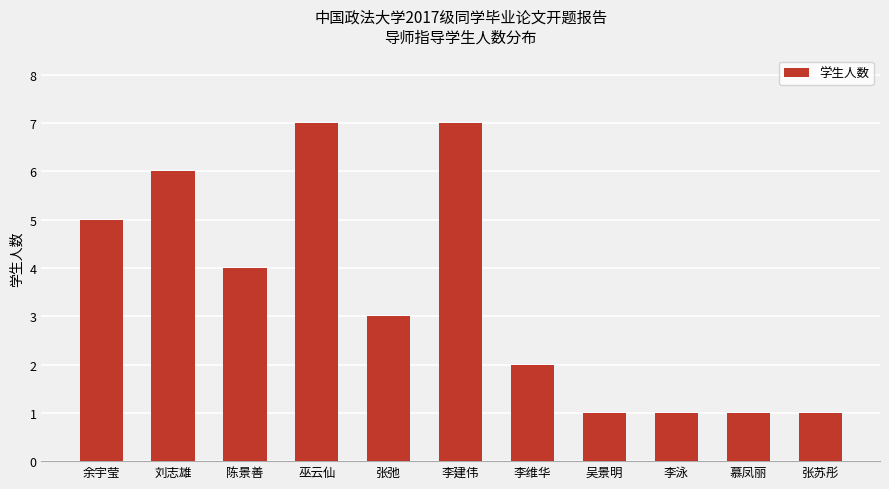

Reading right to left, extract all data points from this chart.

张苏彤=1	慕凤丽=1	李泳=1	吴景明=1	李维华=2	李建伟=7	张弛=3	巫云仙=7	陈景善=4	刘志雄=6	余宇莹=5